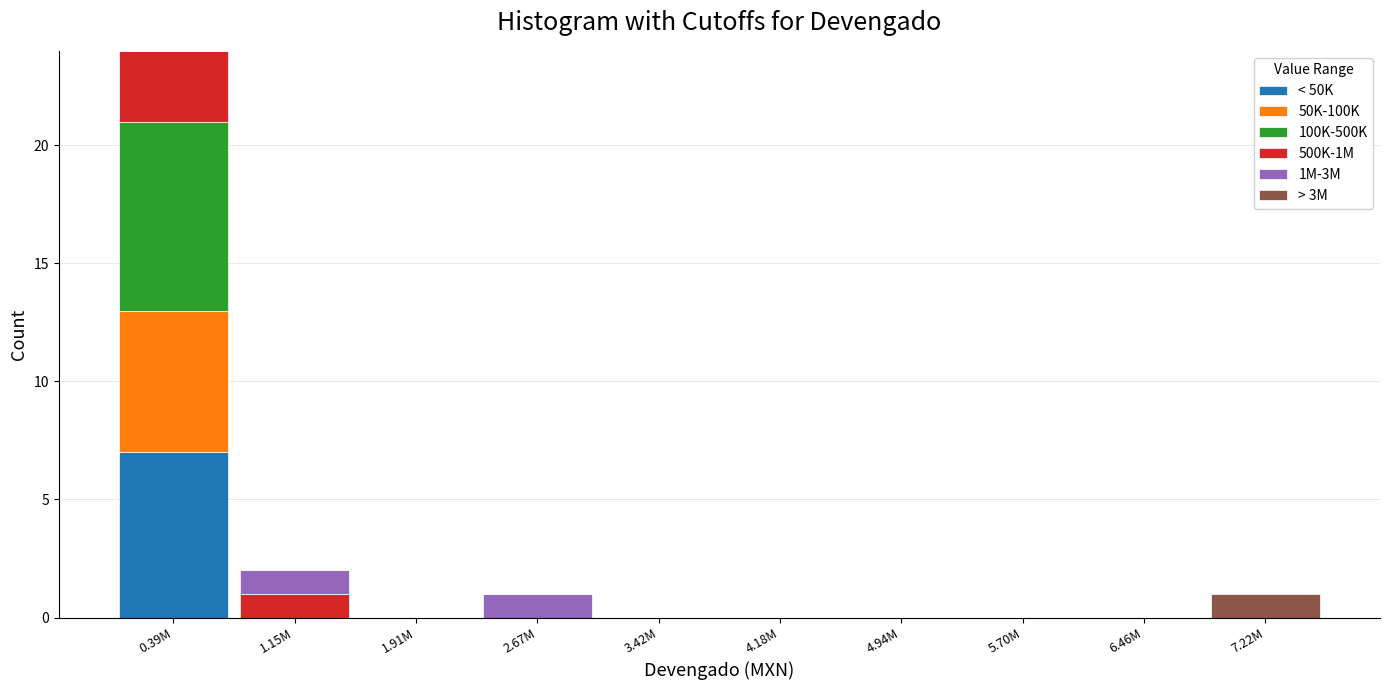

What is the sum of all < 50K values?

7